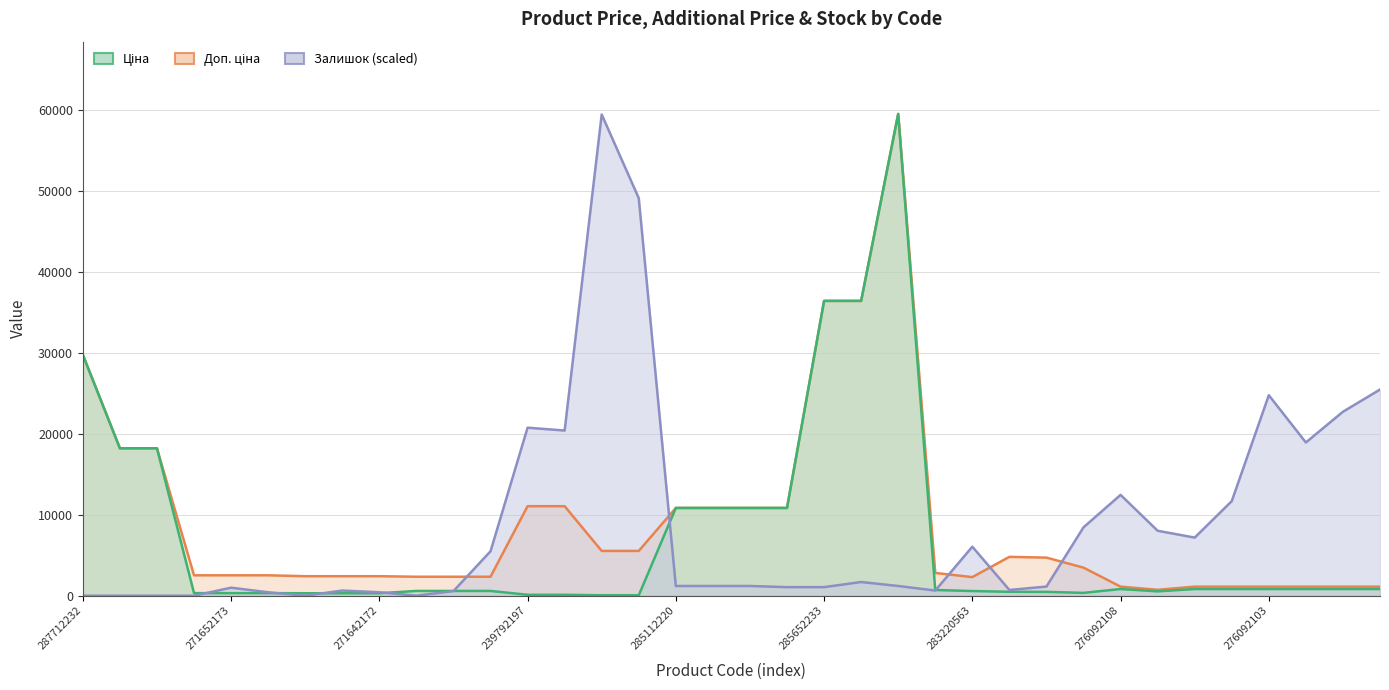

What is the average value of the Залишок series?

8749.8